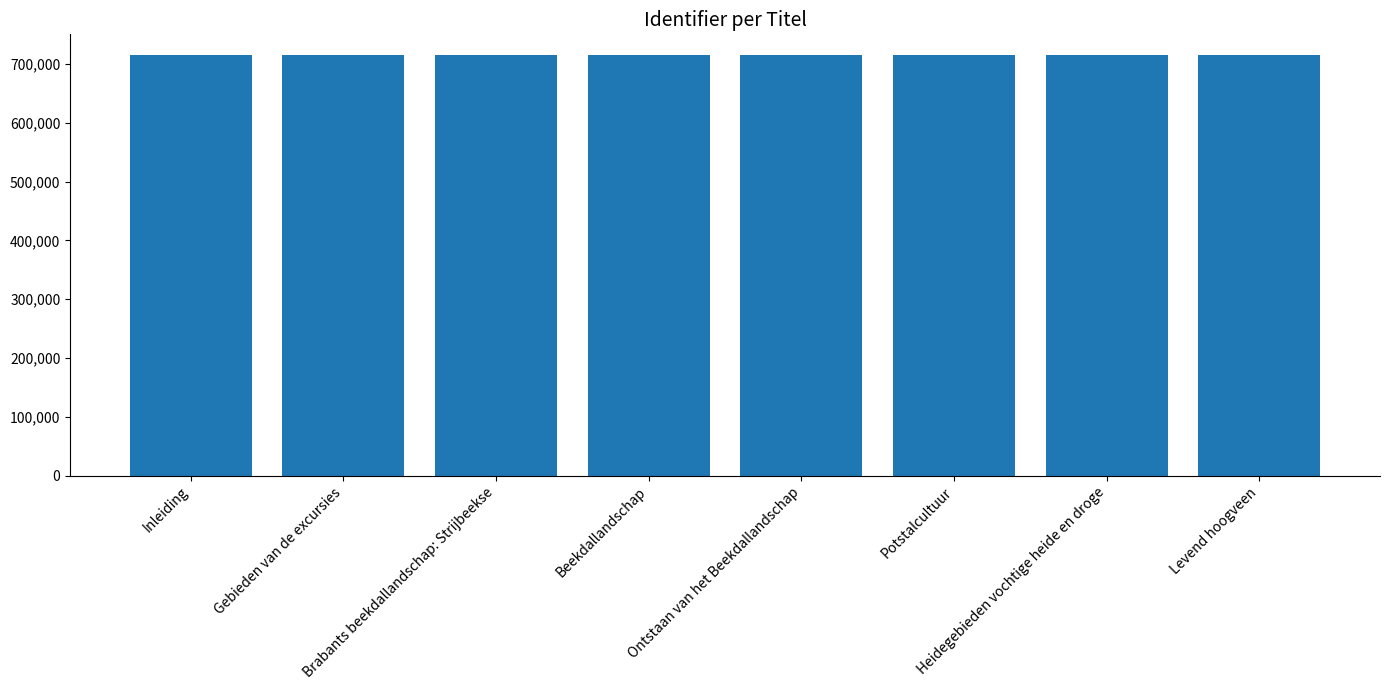

Does the chart contain stacked bars?

No